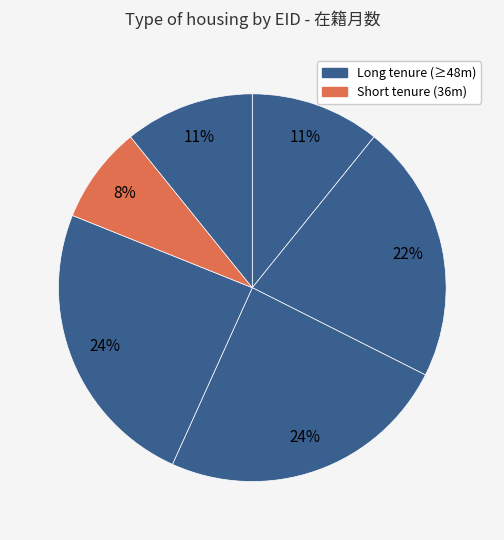

Count the number of slices in the pie.

6